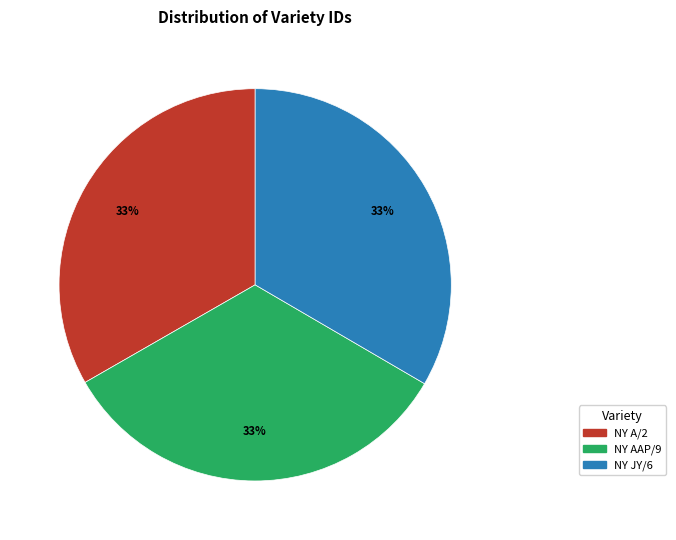

Is it true that NY AAP/9 is 27% of the pie?

False